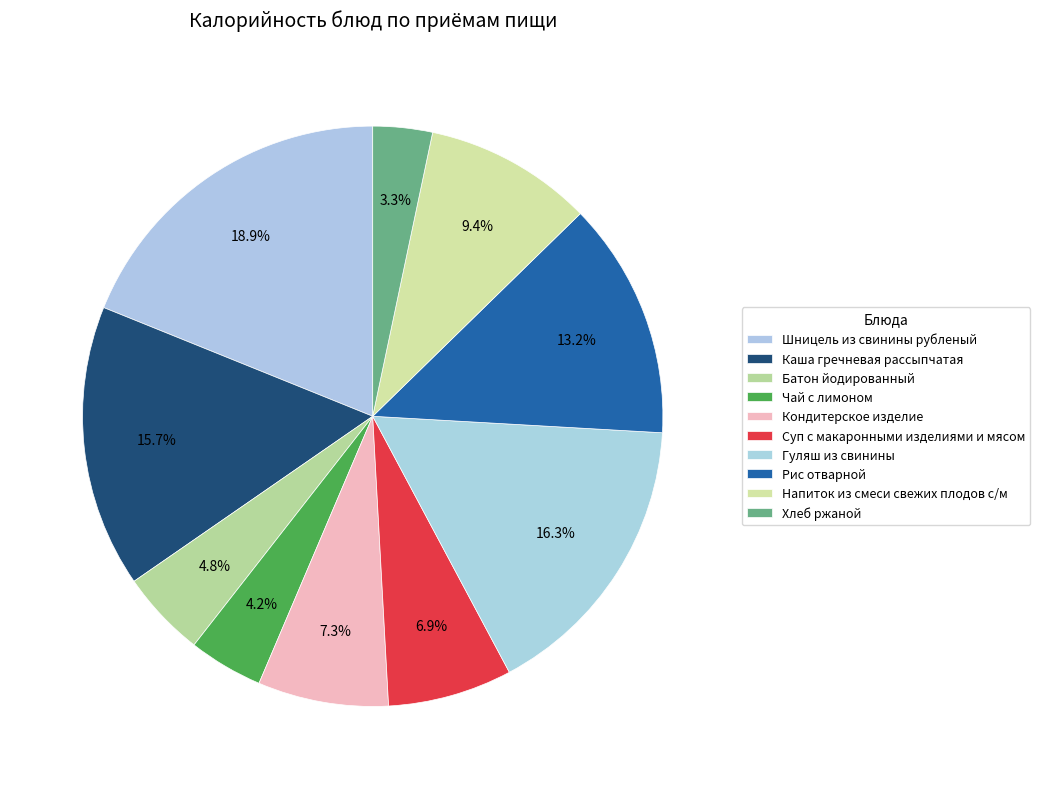

What is the total percentage of Гуляш из свинины and Суп с макаронными изделиями и мясом?

23.2%